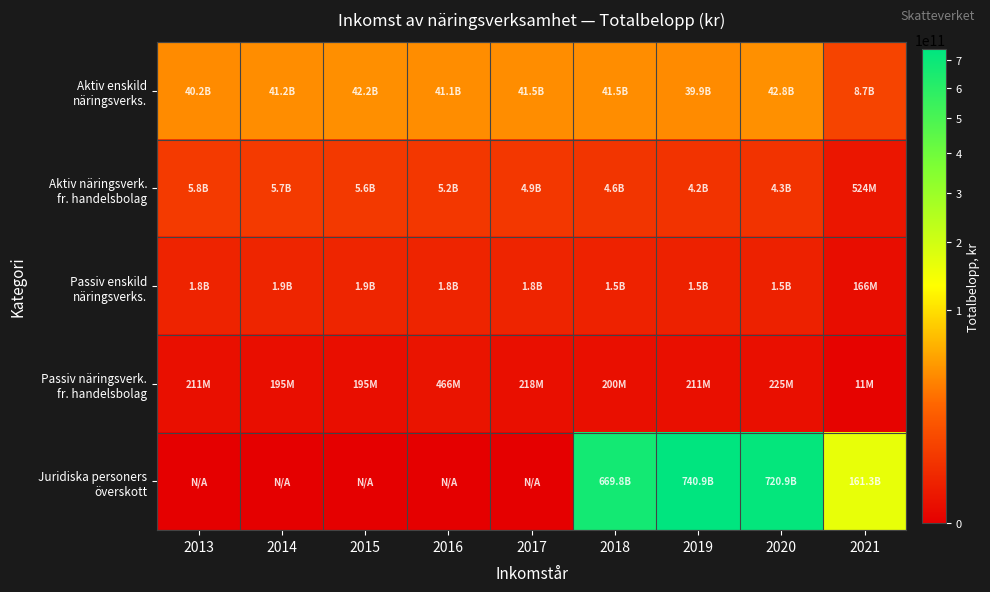

At 2017, list the series in order from largest to smallest.

Aktiv enskild näringsverks., Aktiv näringsverk. fr. handelsbolag, Passiv enskild näringsverks., Passiv näringsverk. fr. handelsbolag, Juridiska personers överskott